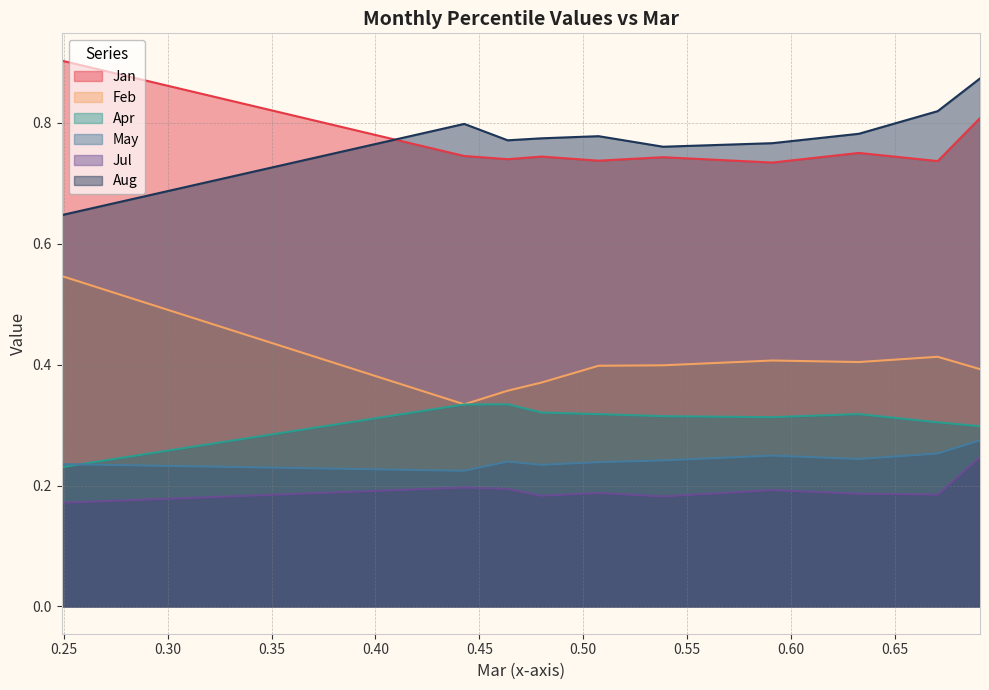

The Apr series shows 0.3 at pct45. True or false?

True